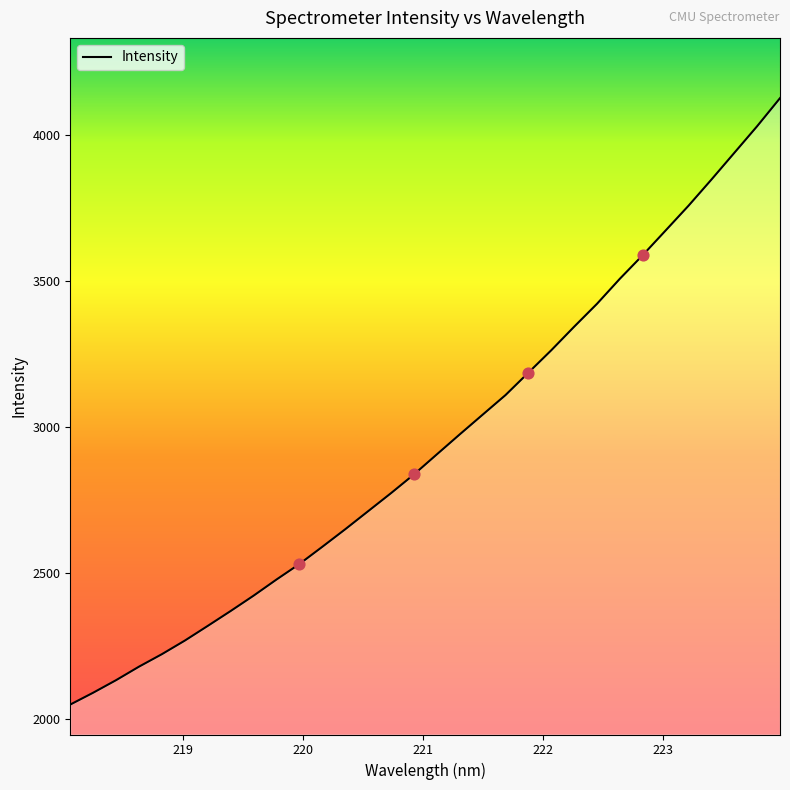

What is the difference between the maximum and minimum values?

2075.9